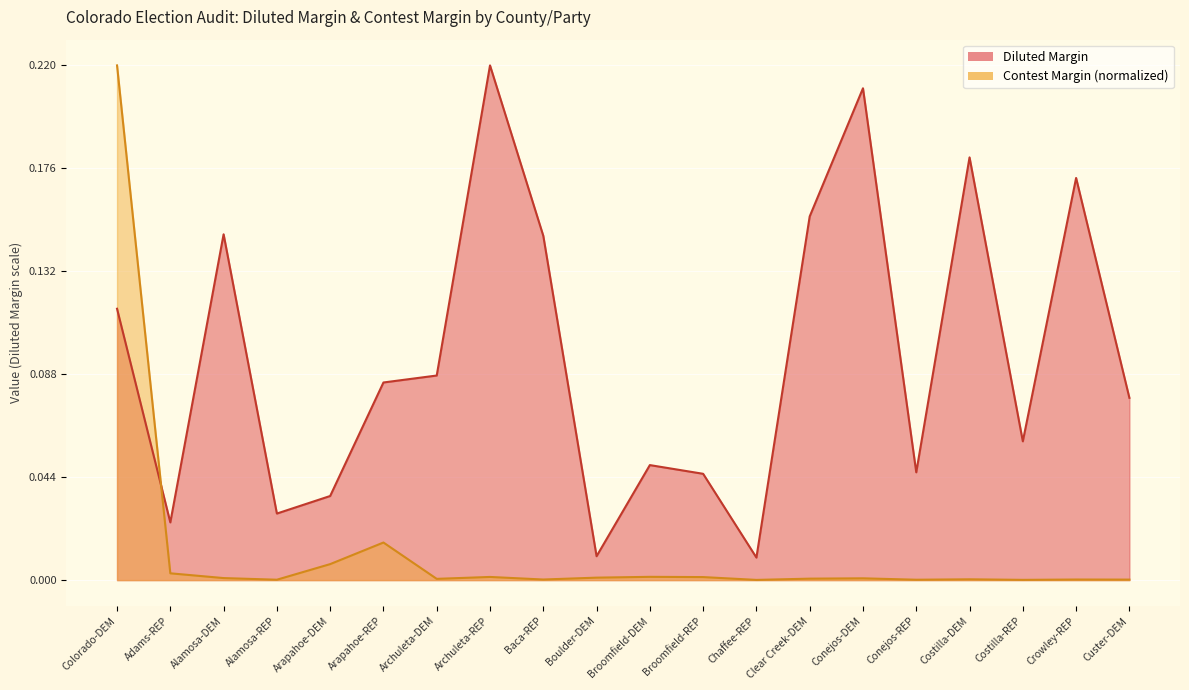

What is the label of the 14th point from the left?

Clear Creek-DEM